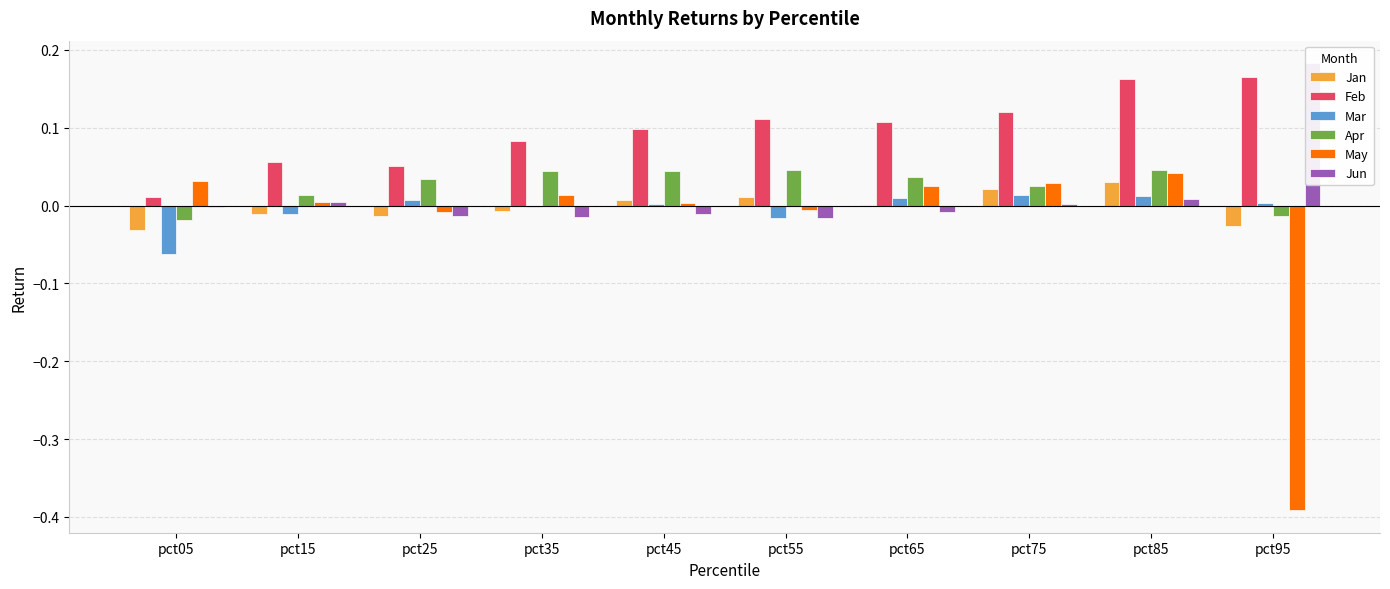

Rank the series by their maximum value, from lowest to highest.

Mar, Jan, May, Apr, Feb, Jun